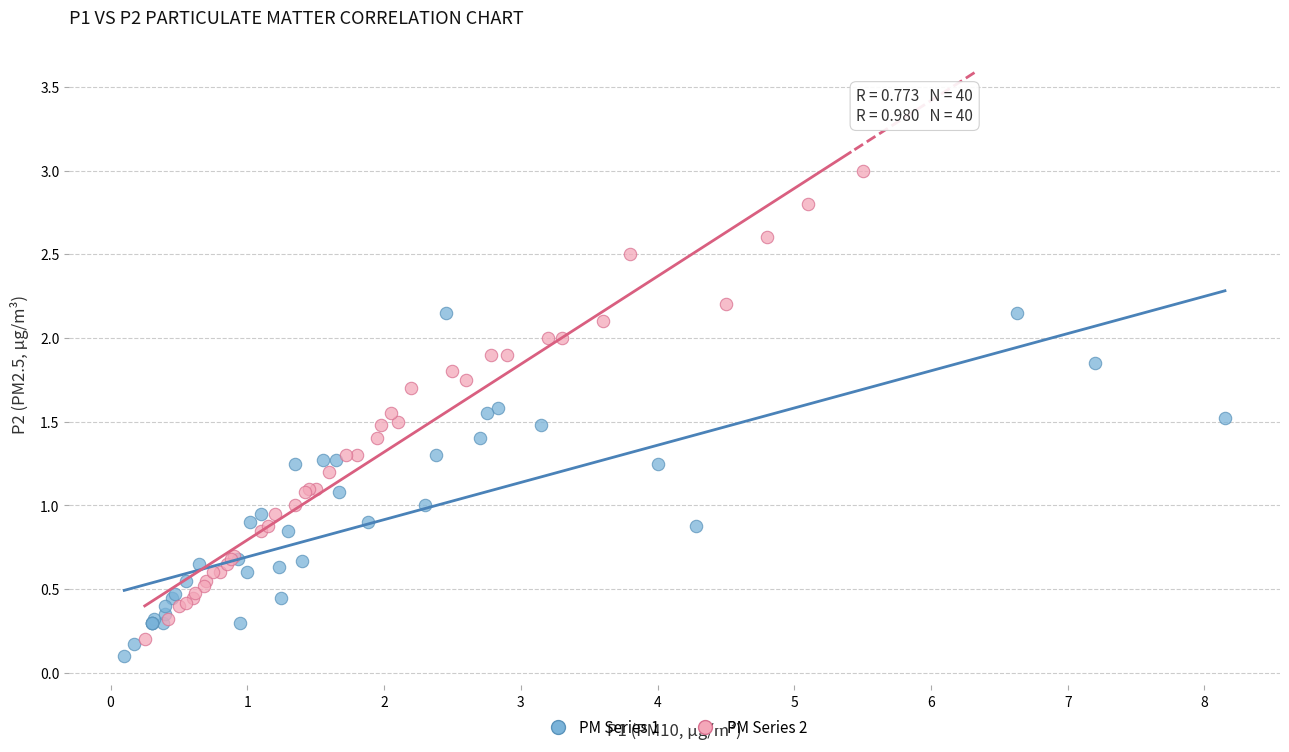

Which series has the largest Y range (max minus min)?

PM Series 2